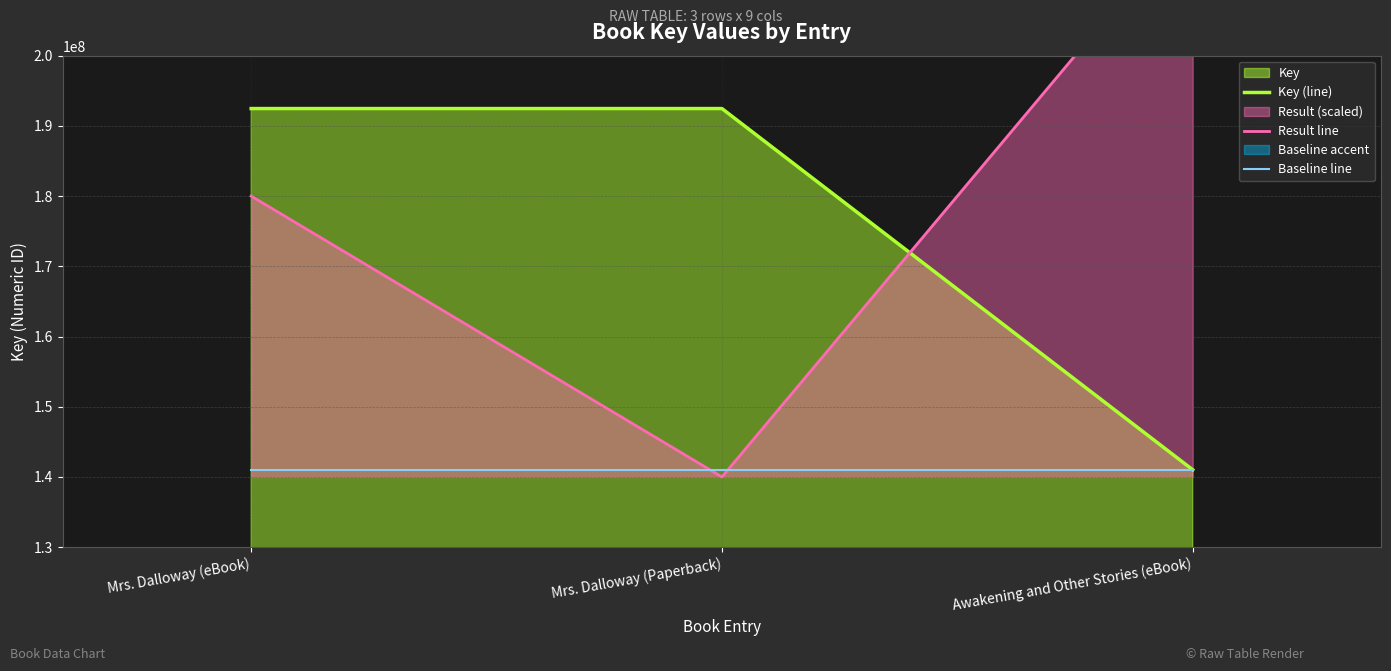

Read the Baseline line value at Awakening and Other Stories (eBook).

141021588